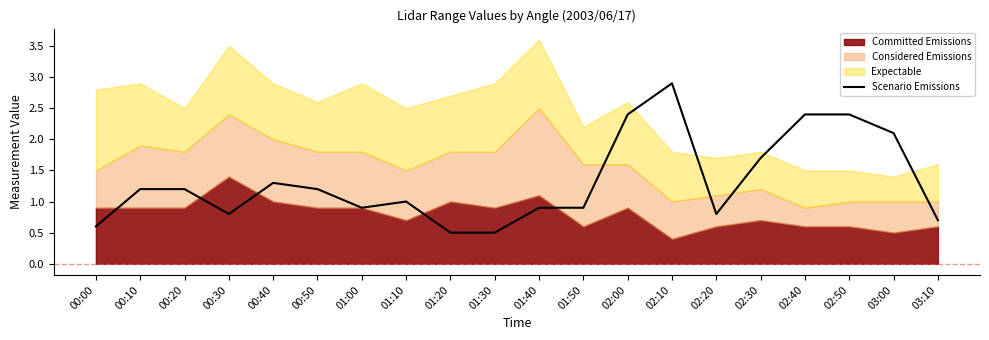

What is the change in value from 01:00 to 02:20?

-0.1